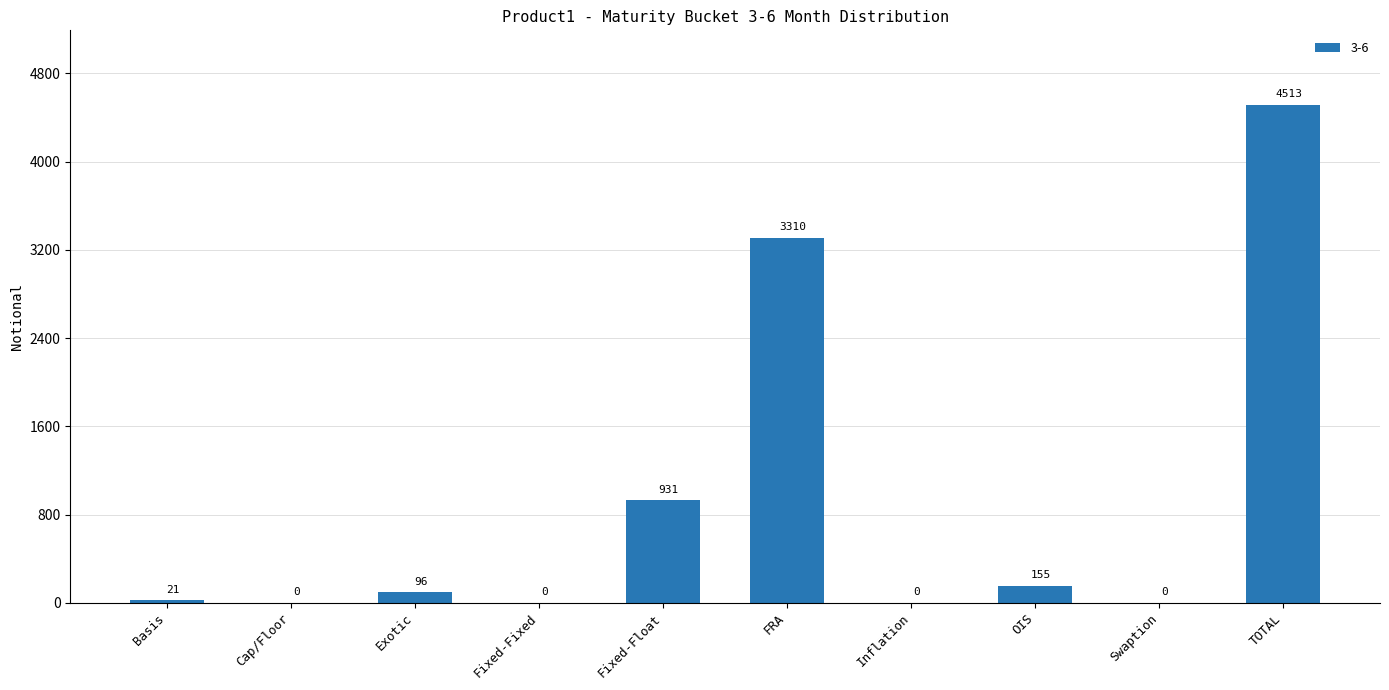

At which label is the value closest to 2256?

FRA